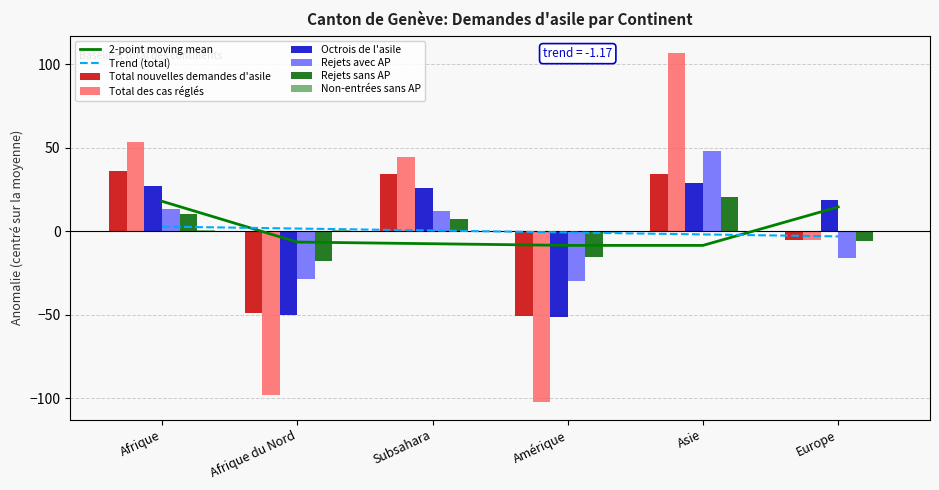

What is the sum of the Total des cas réglés values at Afrique du Nord and Subsahara?

-53.3